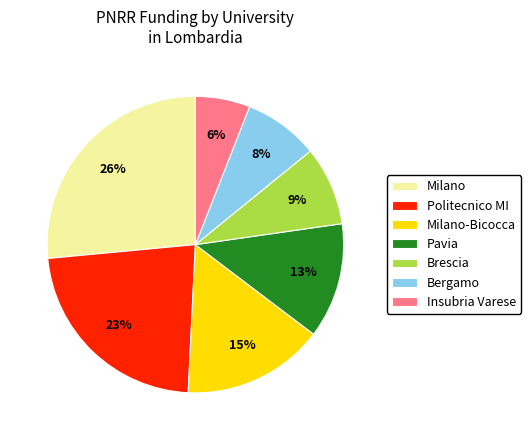

What percentage is the Brescia slice, to the nearest percent?

9%